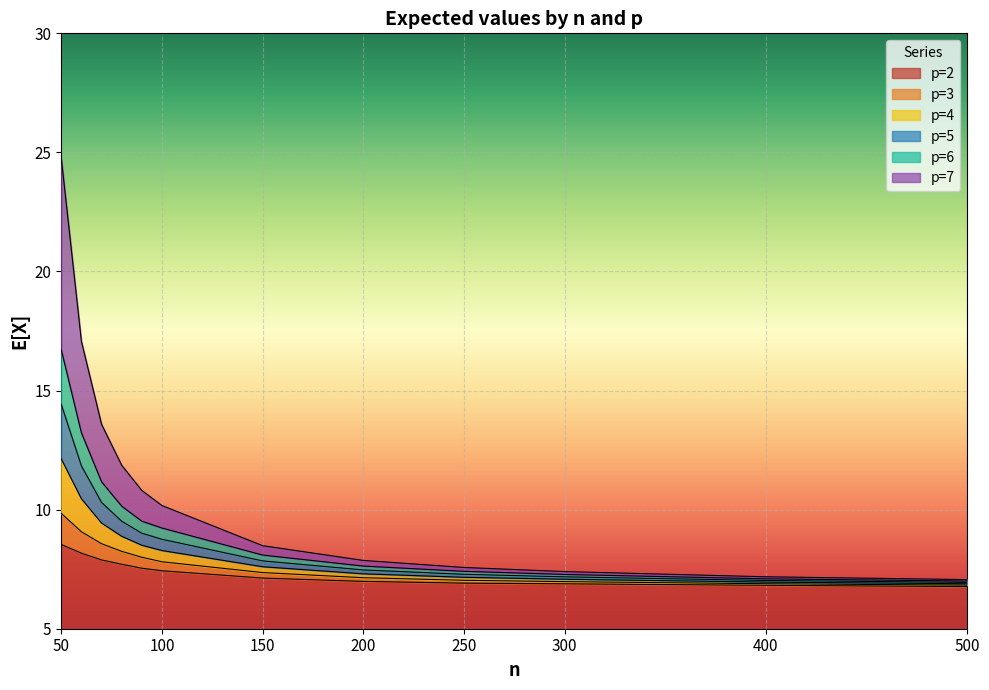

Which series has the largest total across all categories?

p=7